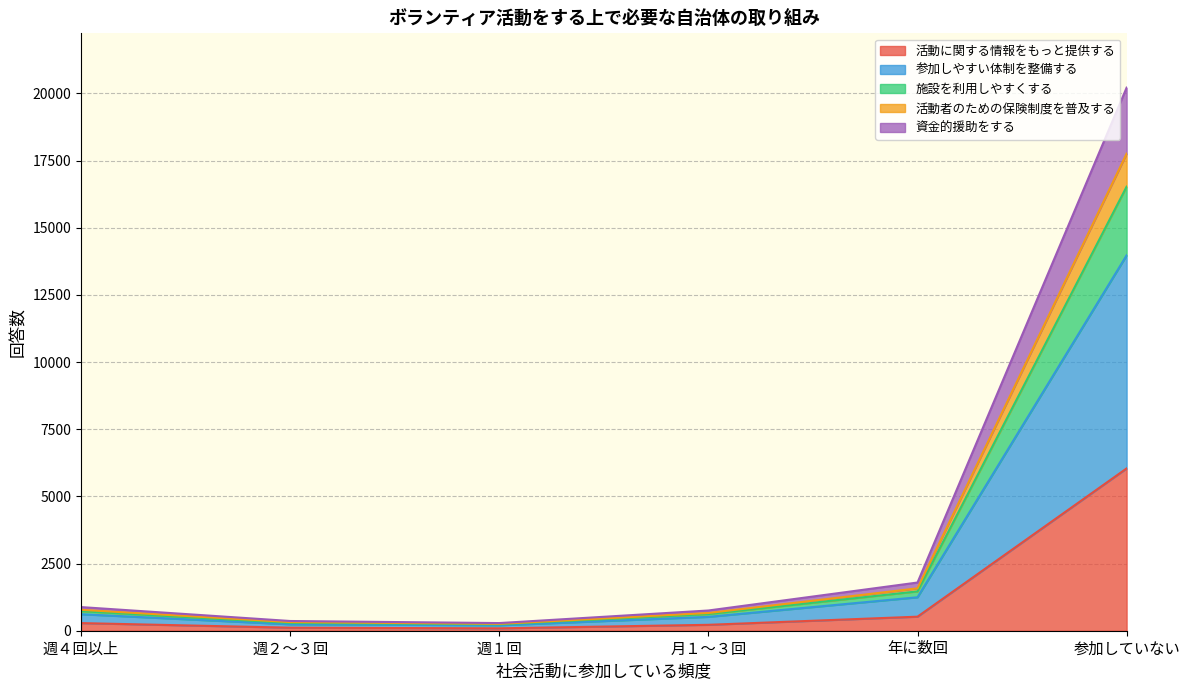

What is the label of the 6th point from the left?

参加していない